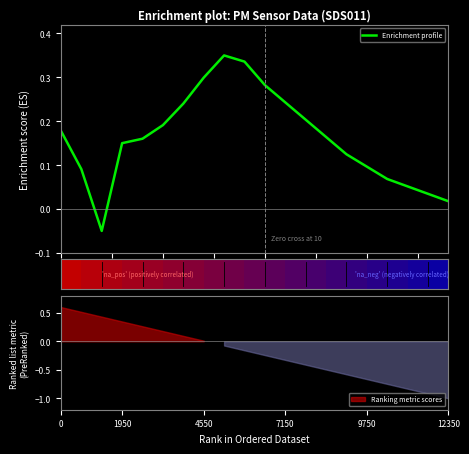

How many bars are there in total?

20